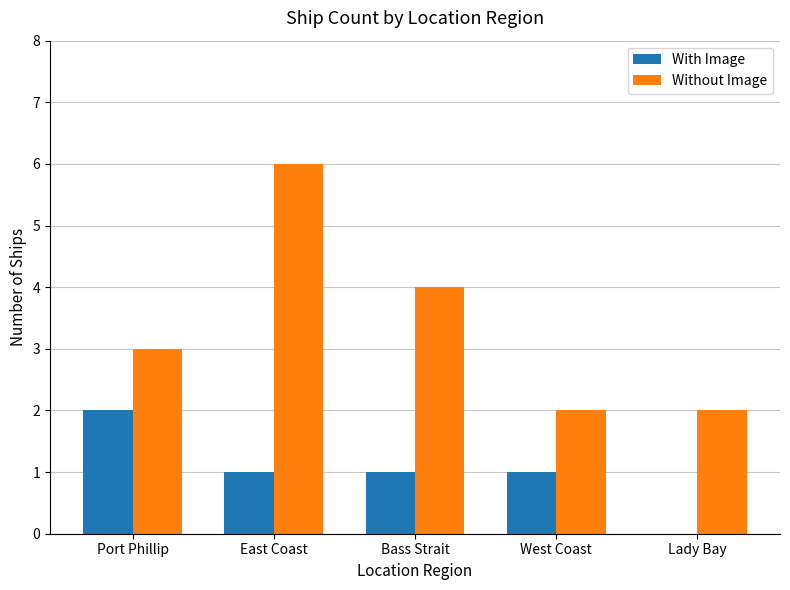

What is the sum of the Without Image values at East Coast and Bass Strait?

10